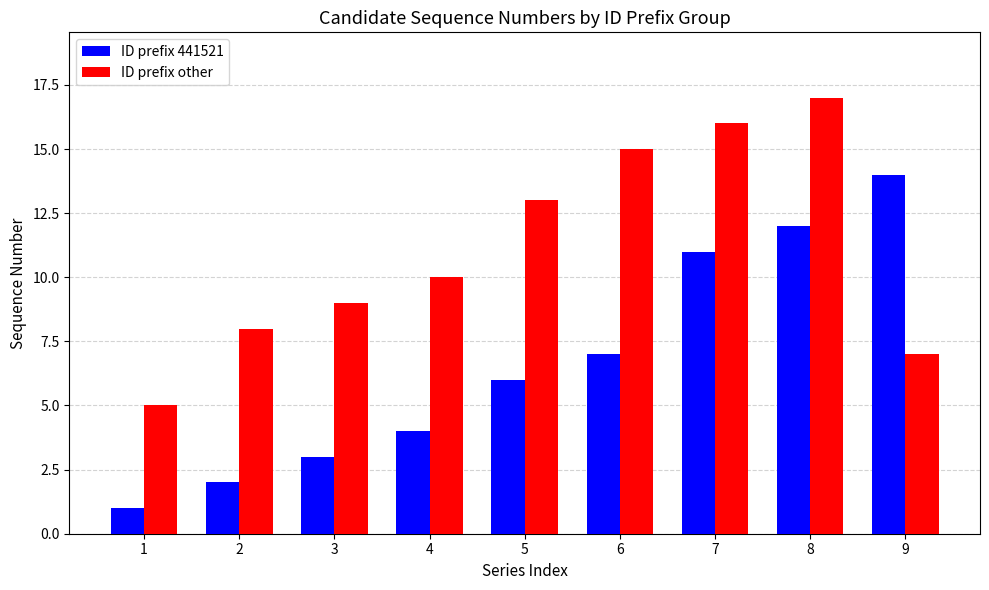

Which label corresponds to the smallest value in the chart?

1